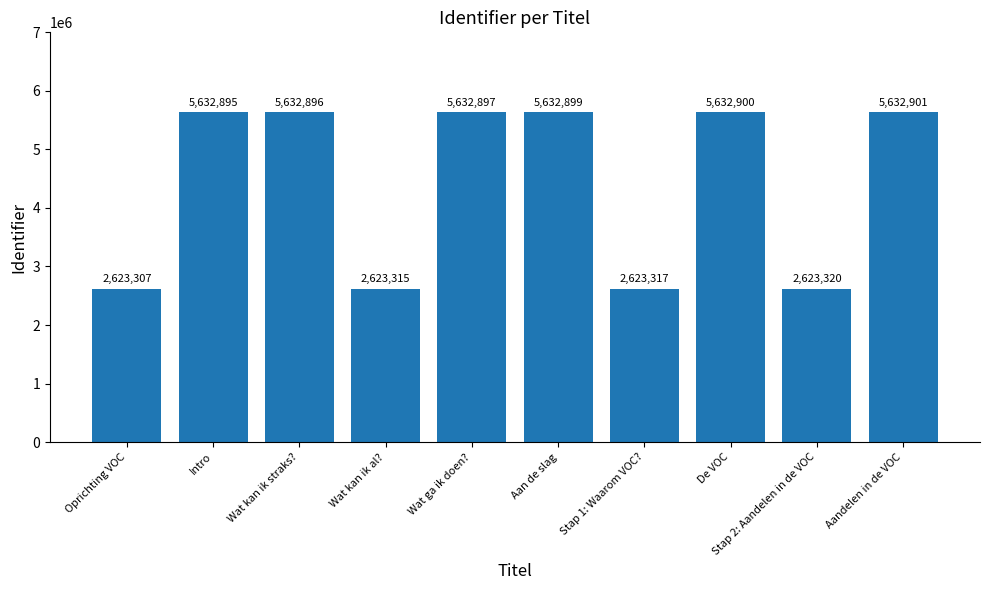

At which label is the value closest to 4128104?

Stap 2: Aandelen in de VOC